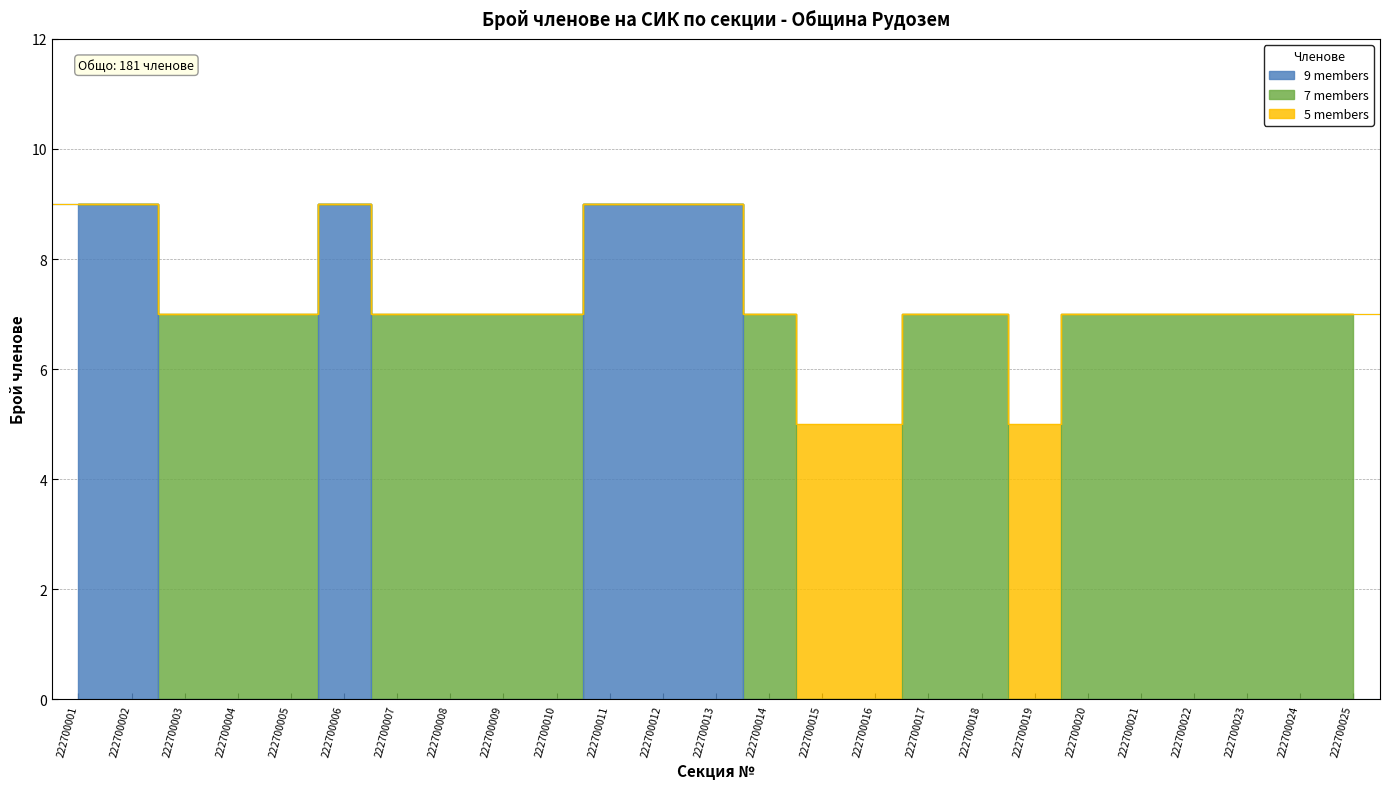

How many lines are shown in the chart?

3